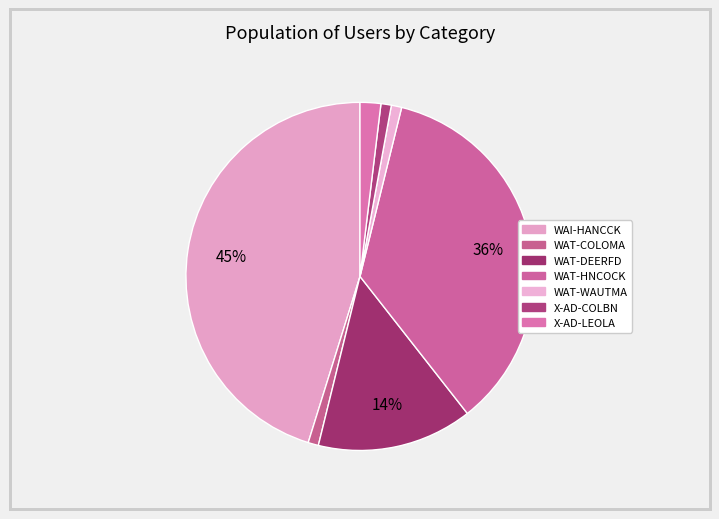

Does X-AD-COLBN represent more than half of the total?

No